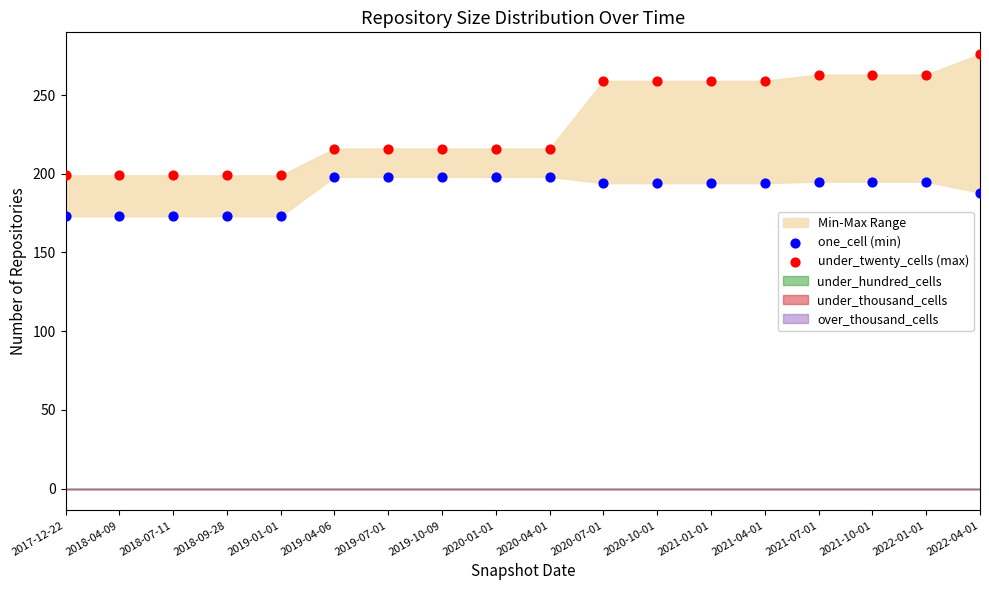

Across all data points, what is the range of Y values (max minus min)?

103